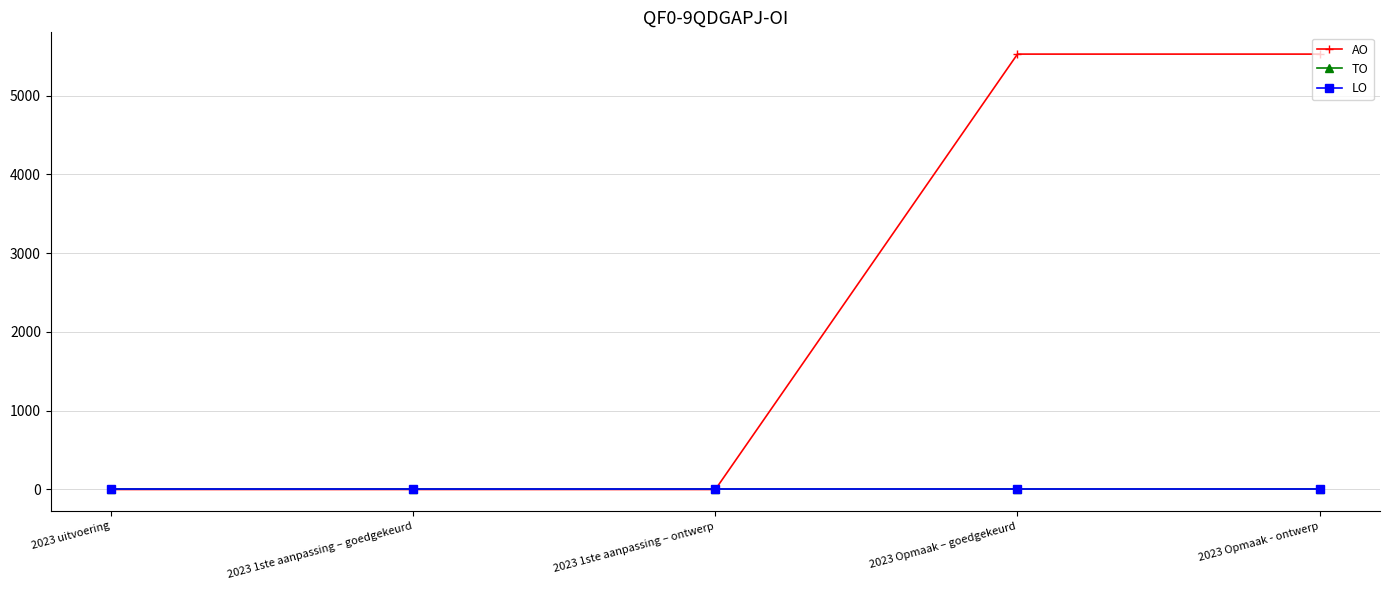

Is this an area chart (filled region under the line)?

No